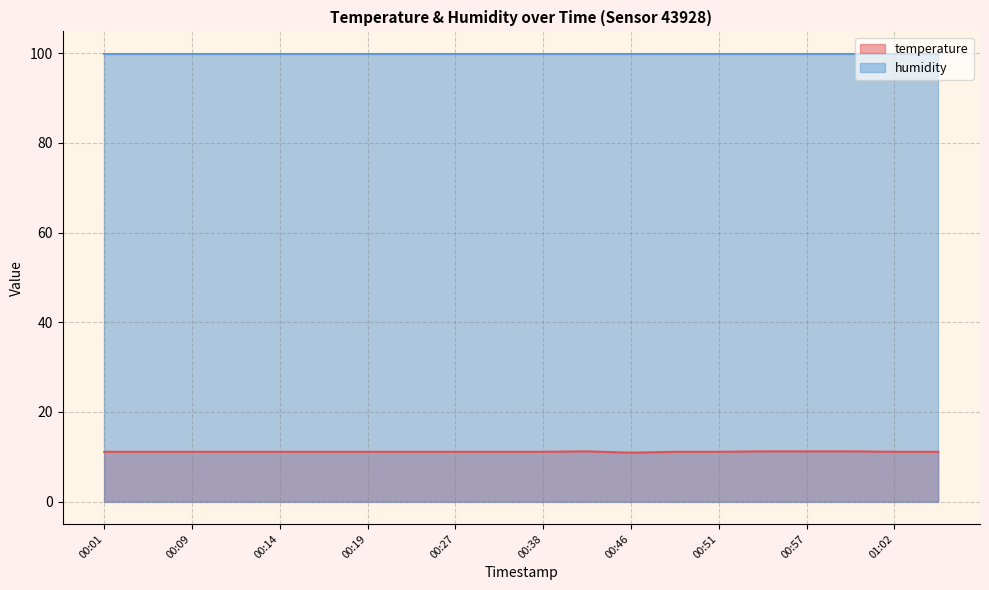

Does the chart display data point markers on the line(s)?

No